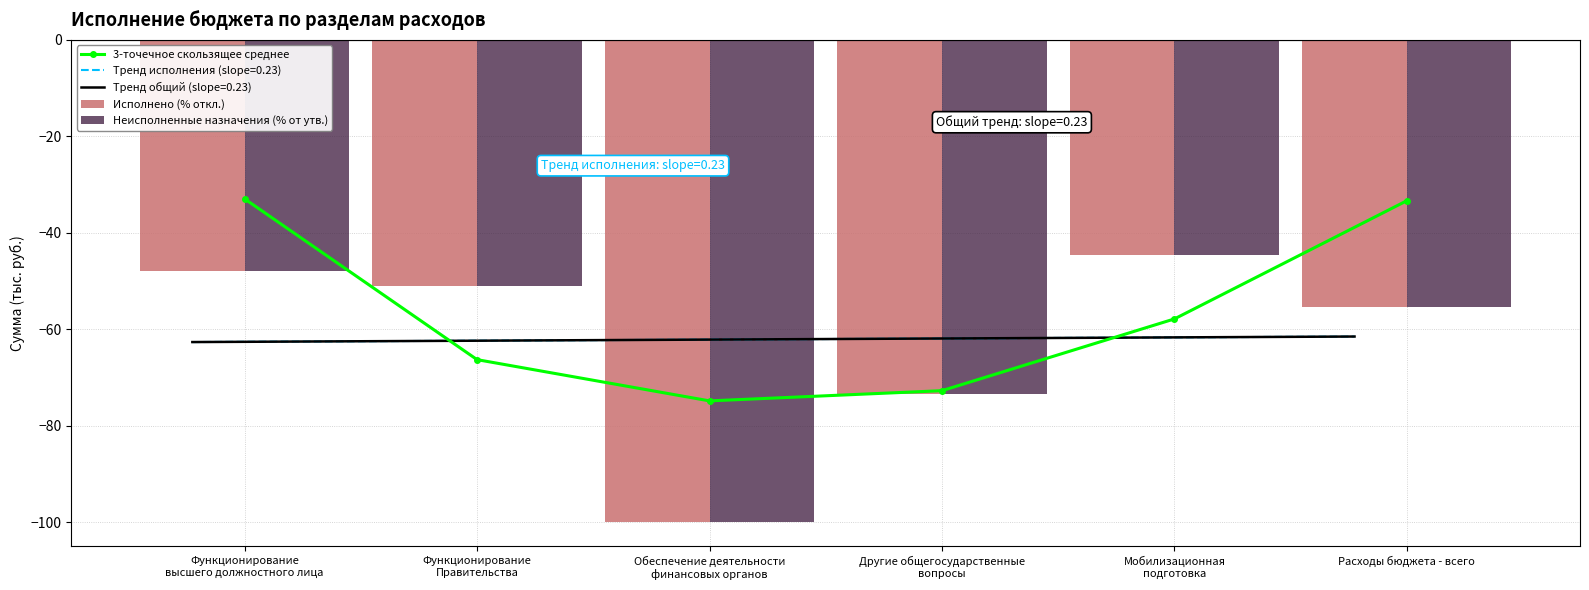

List the series in order of their peak value, highest first.

3-точечное скользящее среднее, Неисполненные назначения (% от утв.), Исполнено (% откл.)